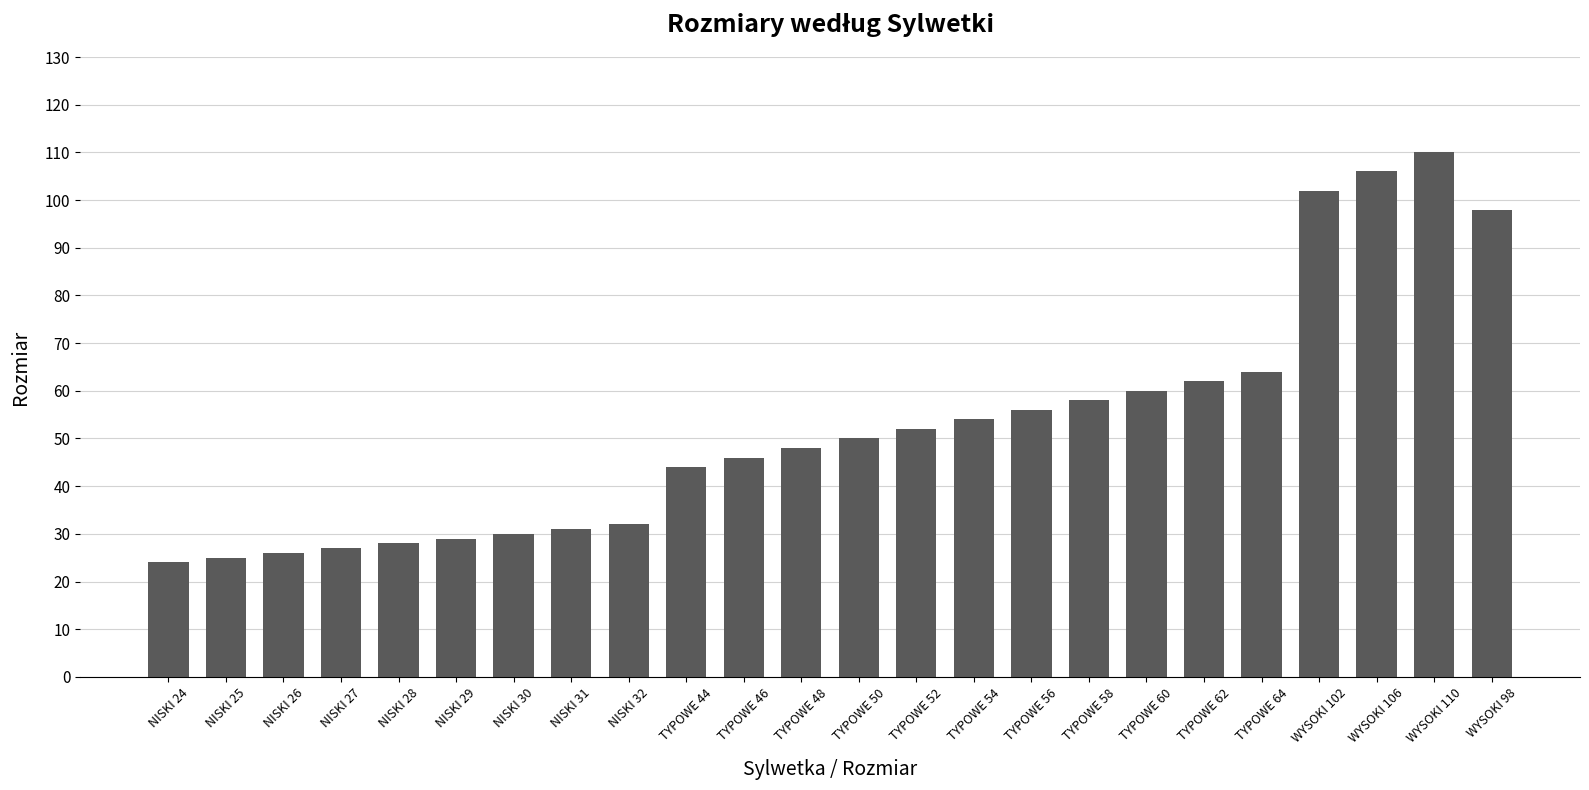

What is the difference between the maximum and second lowest values?

85